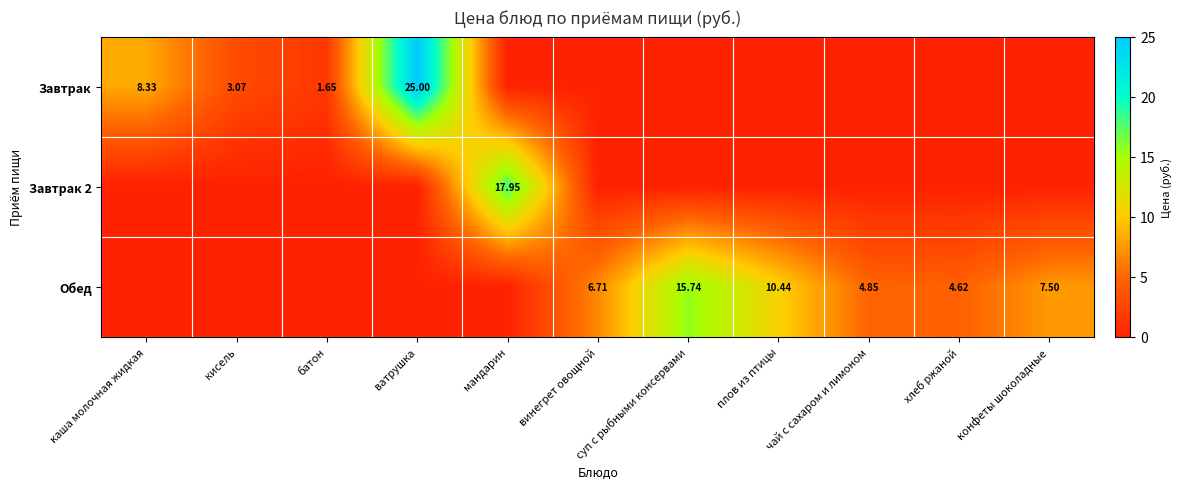

What is the sum of the Обед values at суп с рыбными консервами and чай с сахаром и лимоном?

20.6